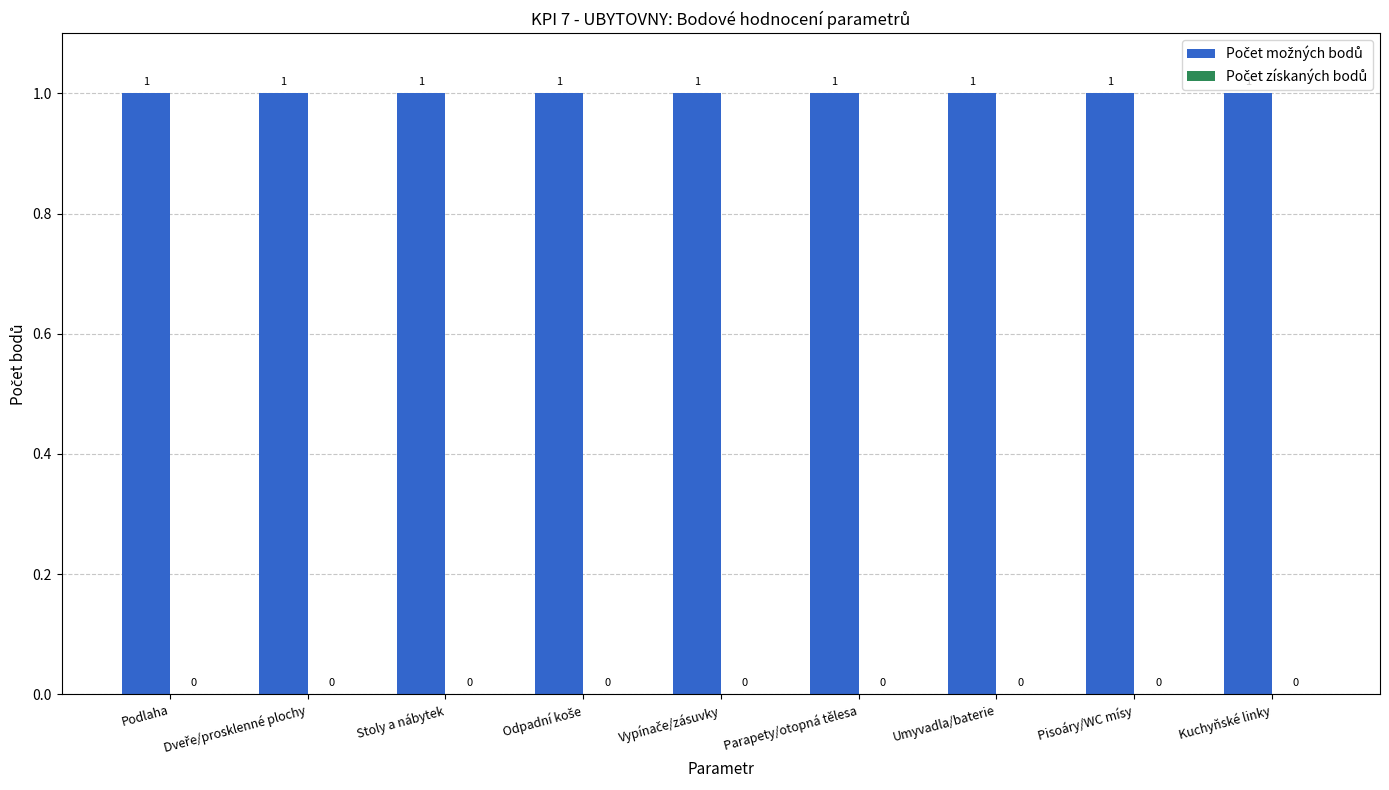

At how many categories does at least one series exceed 0?

9